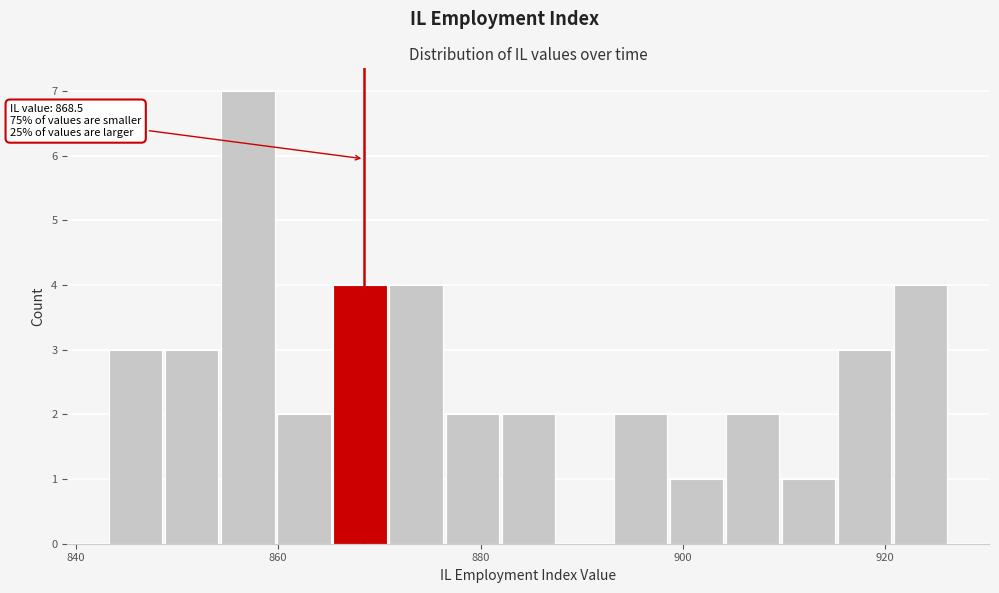

Read against the x-axis, roughly where is the centre of the tallest bar?

858